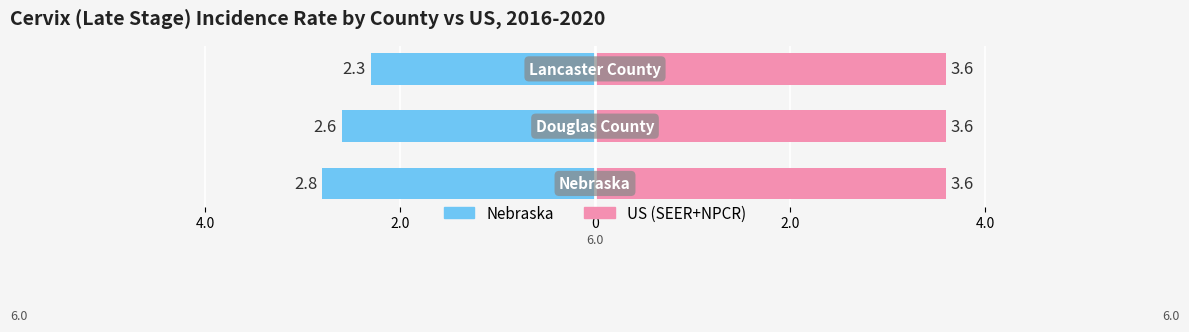

List the series in order of their overall mean, lowest first.

Nebraska, US (SEER+NPCR)